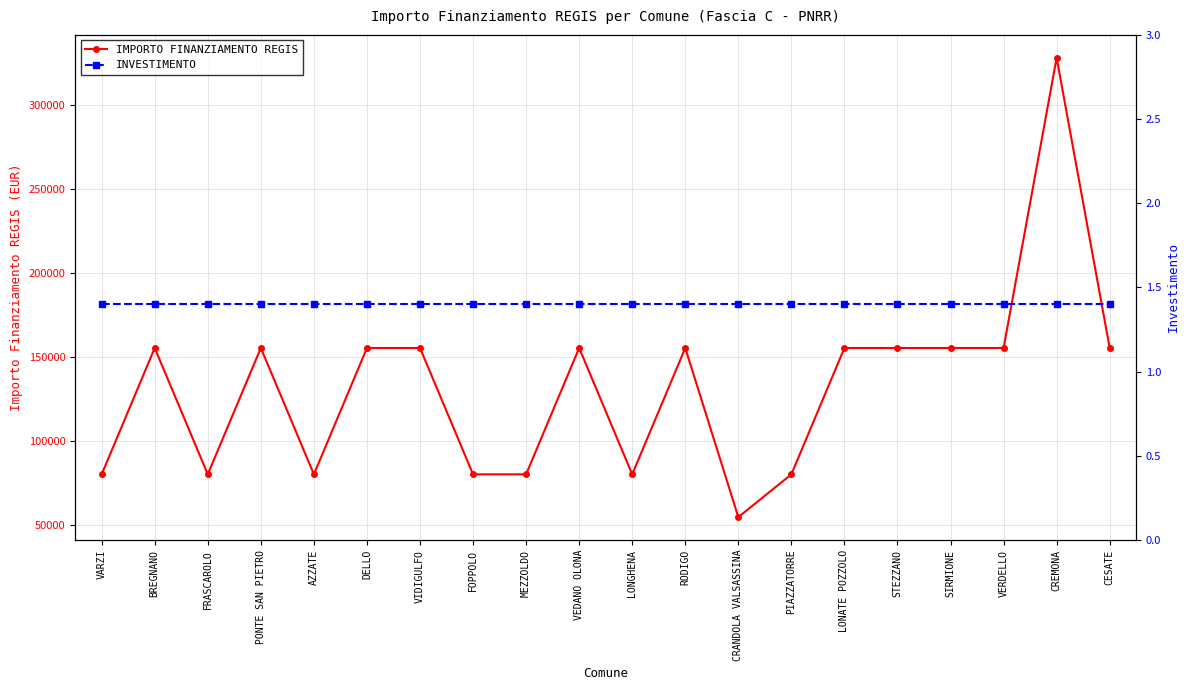

How many lines are shown in the chart?

2